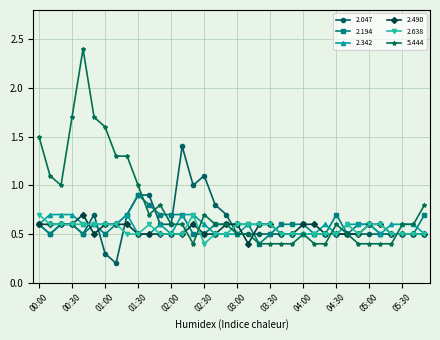

Reading left to right, list all the values displayed in this chart.

2.047: 0.6	0.5	0.6	0.6	0.5	0.7	0.3	0.2	0.7	0.9	0.9	0.6	0.6	1.4	1.0	1.1	0.8	0.7	0.5	0.5	0.5	0.5	0.5	0.5	0.5	0.5	0.5	0.5	0.5	0.5	0.5	0.5	0.5	0.5	0.5	0.5
2.194: 0.6	0.5	0.6	0.6	0.5	0.6	0.5	0.6	0.7	0.9	0.8	0.7	0.7	0.7	0.5	0.5	0.6	0.6	0.6	0.6	0.4	0.5	0.6	0.6	0.6	0.5	0.5	0.7	0.5	0.6	0.6	0.5	0.5	0.5	0.5	0.7
2.342: 0.6	0.7	0.7	0.7	0.6	0.6	0.6	0.6	0.7	0.5	0.5	0.6	0.5	0.7	0.7	0.6	0.5	0.5	0.5	0.6	0.6	0.6	0.5	0.5	0.5	0.5	0.6	0.5	0.6	0.6	0.6	0.5	0.6	0.6	0.6	0.5
2.490: 0.6	0.6	0.6	0.6	0.7	0.5	0.6	0.6	0.6	0.5	0.5	0.5	0.5	0.5	0.6	0.5	0.5	0.6	0.6	0.4	0.6	0.6	0.5	0.5	0.6	0.6	0.5	0.5	0.5	0.5	0.6	0.6	0.5	0.5	0.5	0.5
2.638: 0.7	0.6	0.6	0.6	0.6	0.6	0.6	0.6	0.5	0.5	0.6	0.5	0.5	0.5	0.7	0.4	0.5	0.5	0.6	0.6	0.6	0.6	0.5	0.5	0.5	0.5	0.5	0.5	0.6	0.5	0.6	0.6	0.5	0.5	0.5	0.5
5.444: 1.5	1.1	1.0	1.7	2.4	1.7	1.6	1.3	1.3	1.0	0.7	0.8	0.6	0.6	0.4	0.7	0.6	0.6	0.5	0.5	0.4	0.4	0.4	0.4	0.5	0.4	0.4	0.6	0.5	0.4	0.4	0.4	0.4	0.6	0.6	0.8